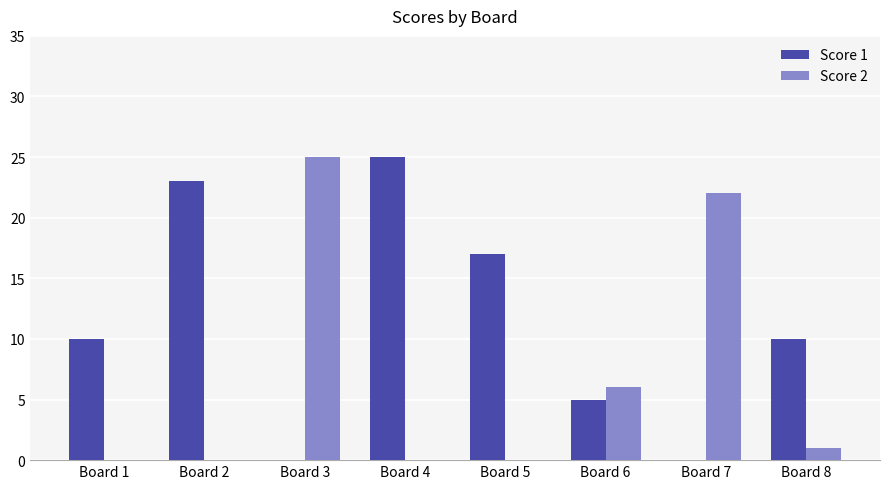

Reading left to right, extract all data points from this chart.

Score 1: Board 1=10	Board 2=23	Board 3=0	Board 4=25	Board 5=17	Board 6=5	Board 7=0	Board 8=10
Score 2: Board 1=0	Board 2=0	Board 3=25	Board 4=0	Board 5=0	Board 6=6	Board 7=22	Board 8=1